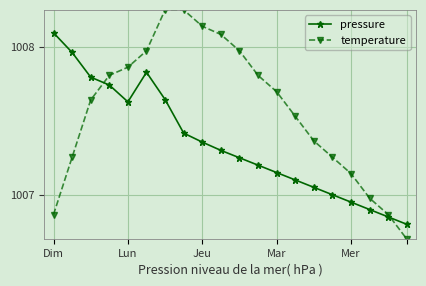

What is the smallest value displayed?

1006.7